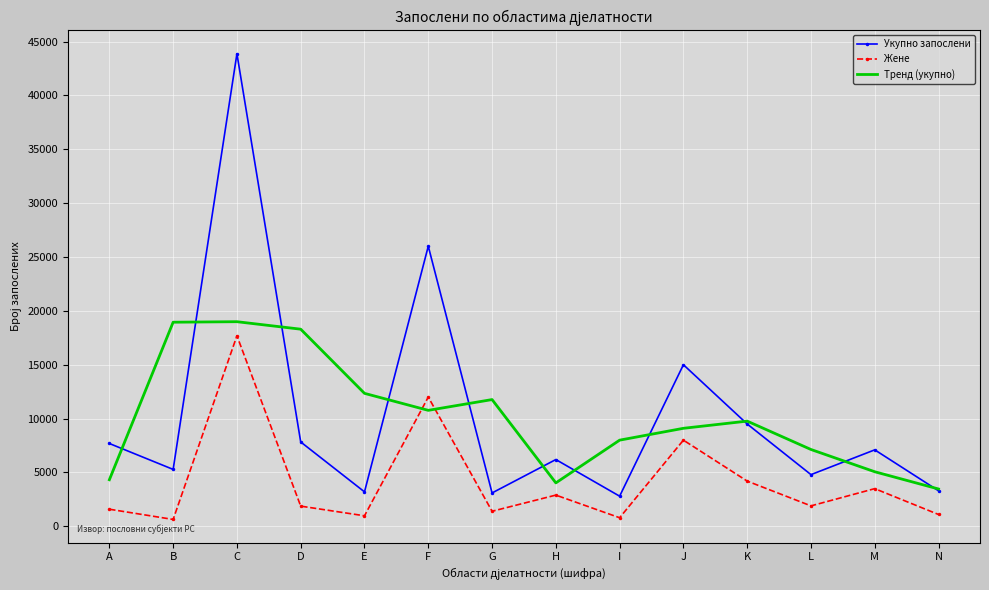

At which category is the sum across all series the highest?

C